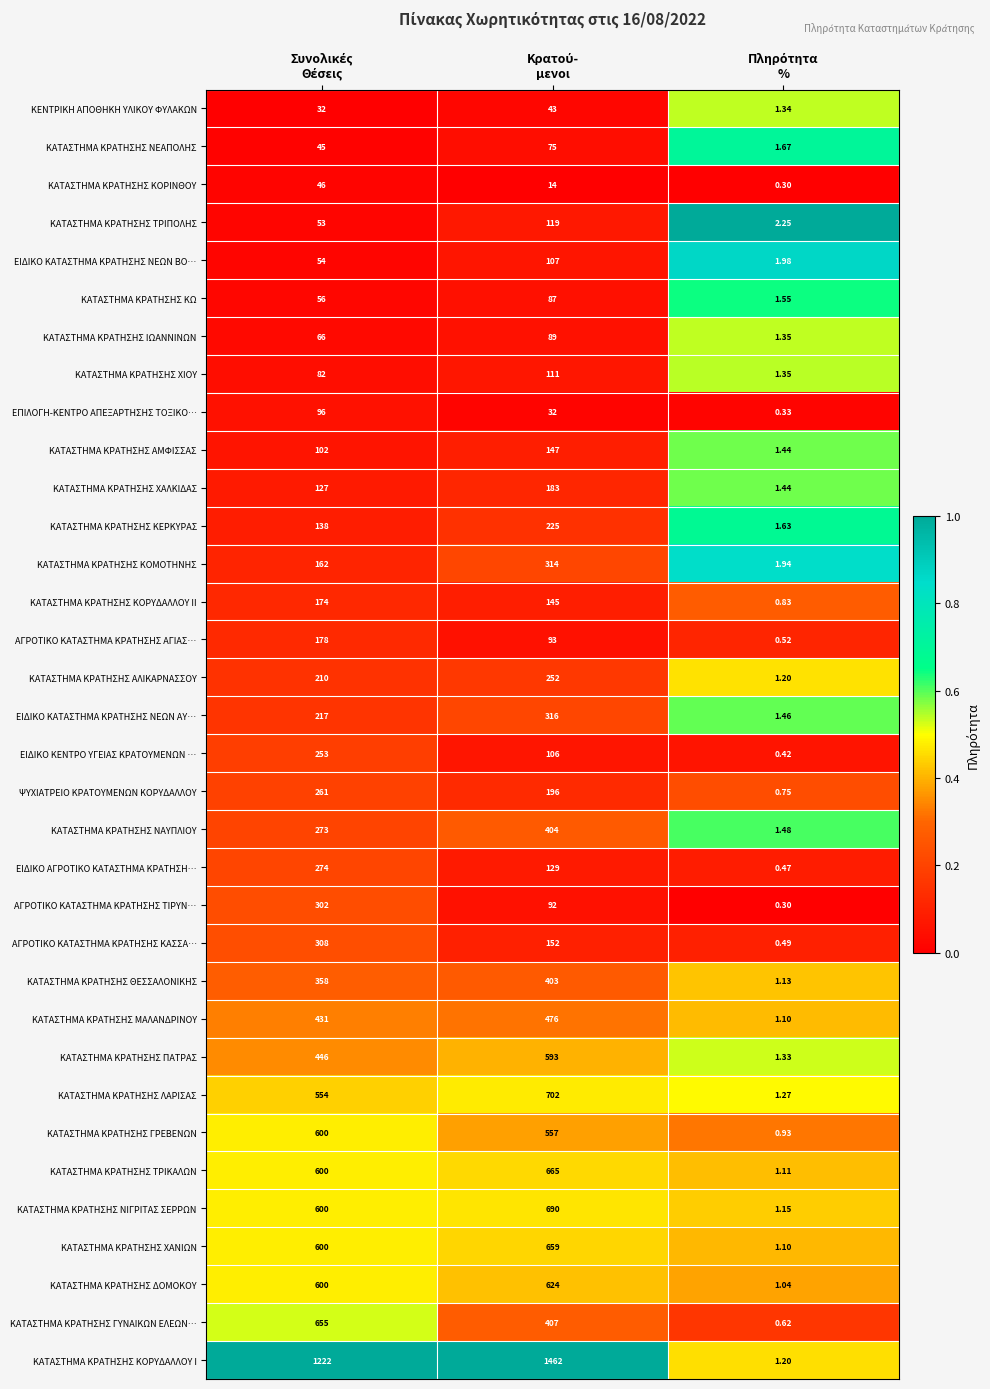

Which series has the largest total across all categories?

ΚΑΤΑΣΤΗΜΑ ΚΡΑΤΗΣΗΣ ΚΟΡΥΔΑΛΛΟΥ Ι